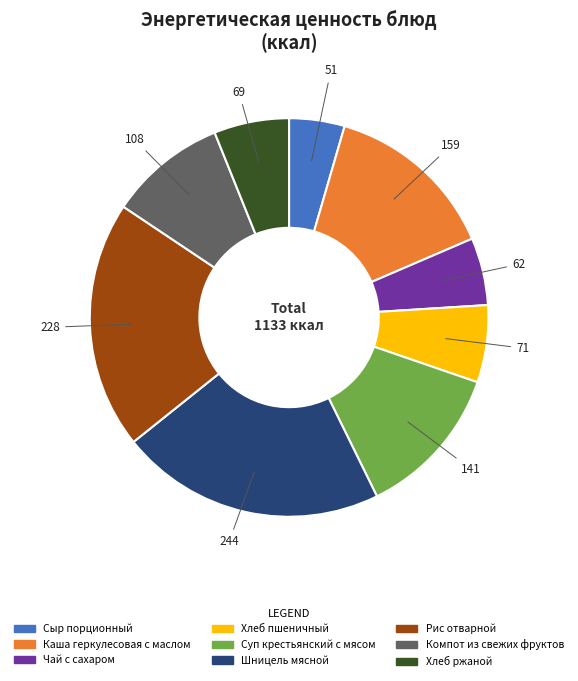

Combined, do Компот из свежих фруктов and Суп крестьянский с мясом account for over 50%?

No